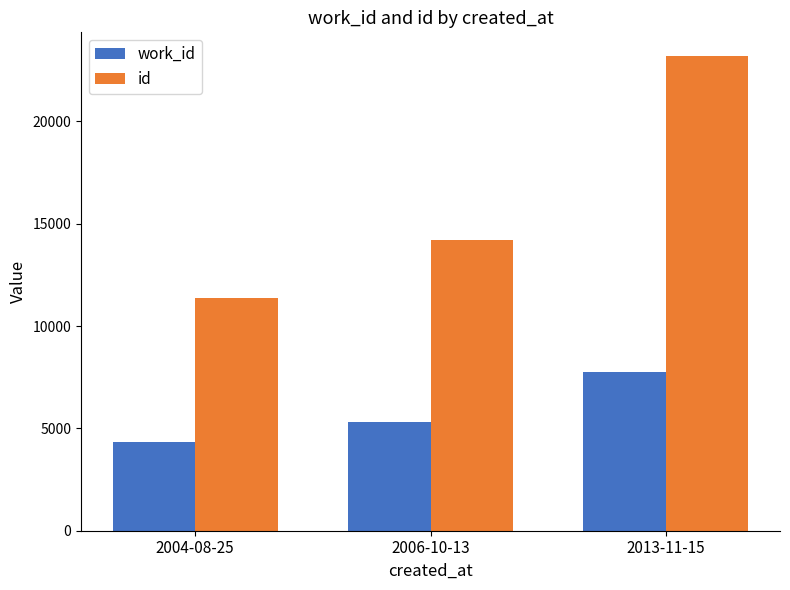

Rank the series by their average value, from lowest to highest.

work_id, id